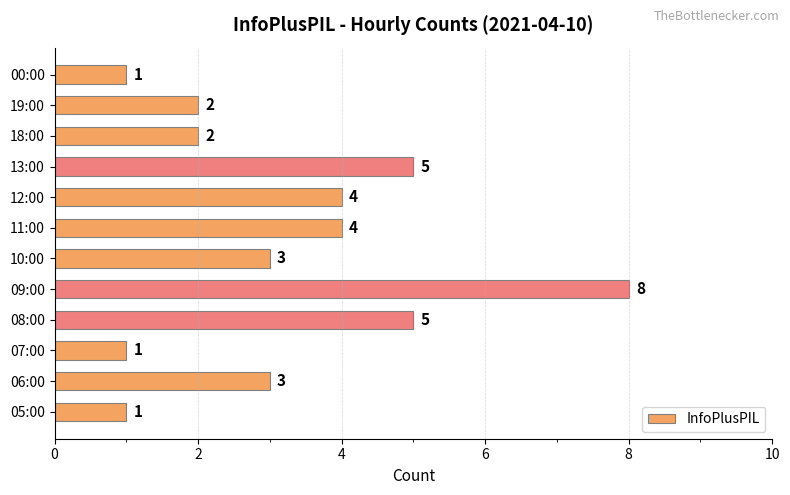

The value at 00:00 is 0. True or false?

False